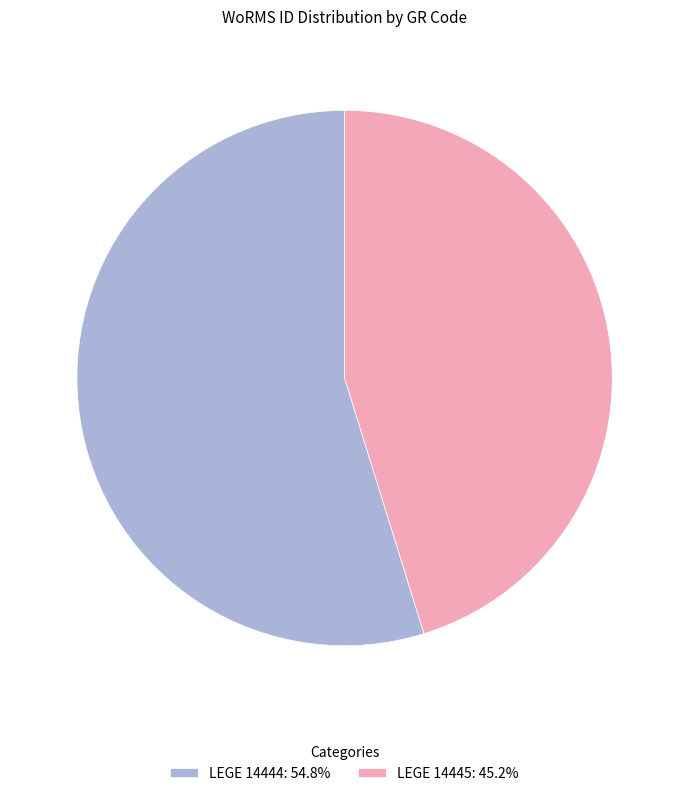

Is there a majority slice in this chart?

Yes